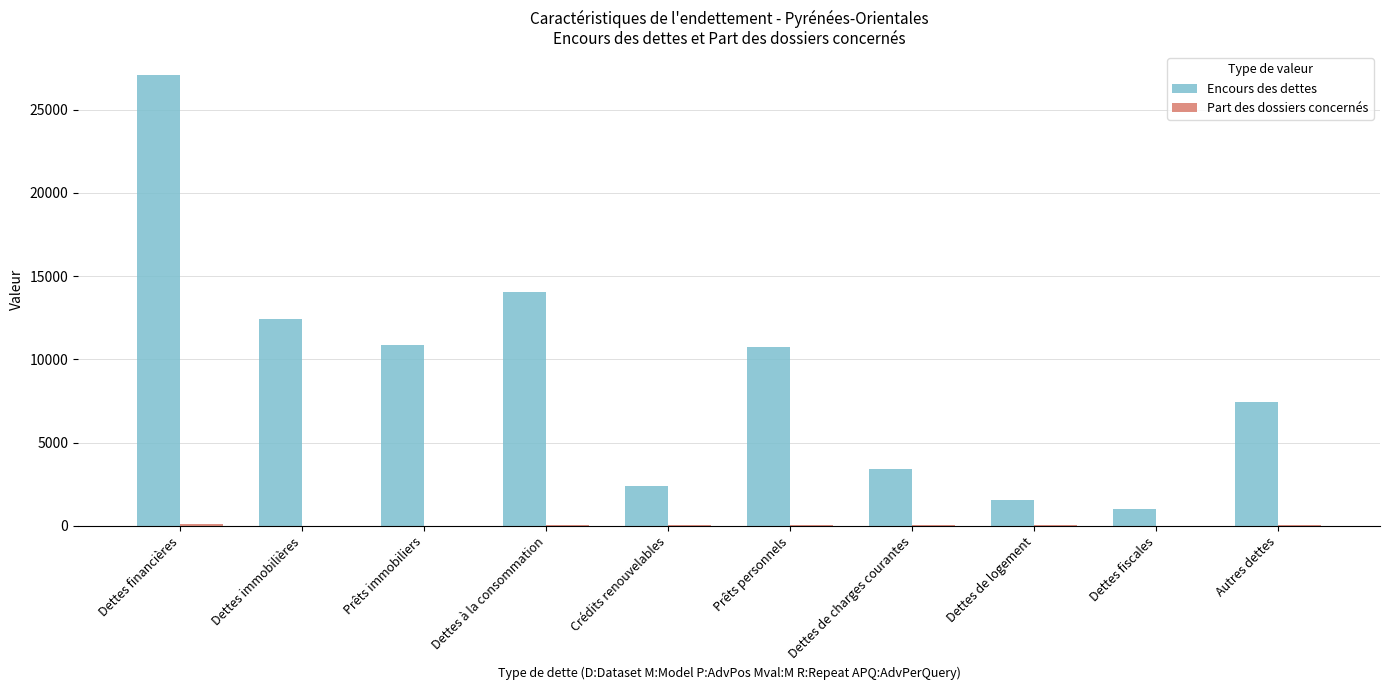

How many series are shown in this chart?

2